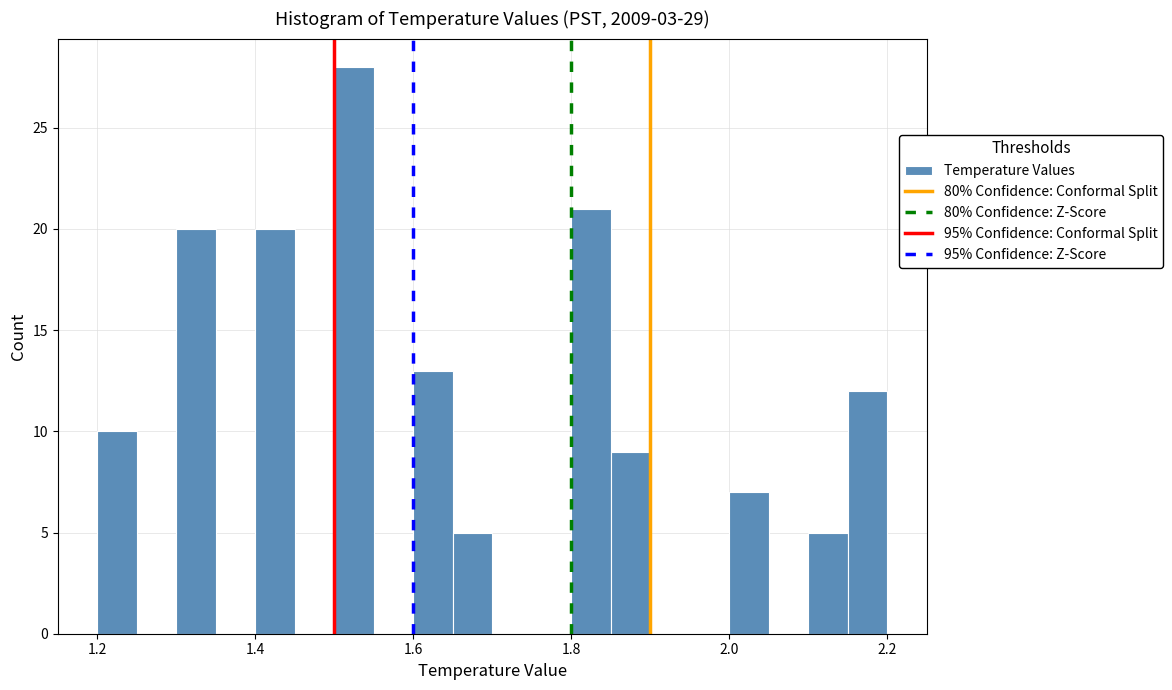

Read against the x-axis, roughly where is the centre of the tallest bar?

1.52